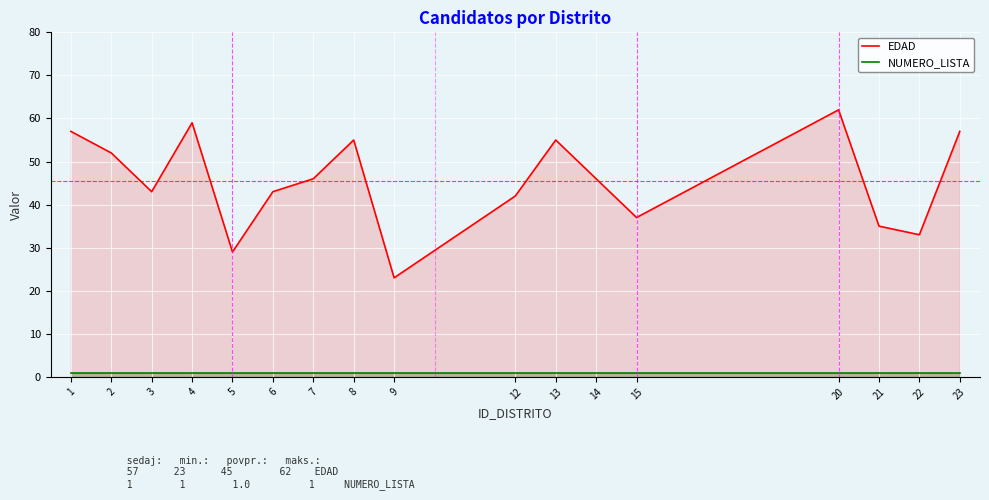

At which category is the sum across all series the highest?

20